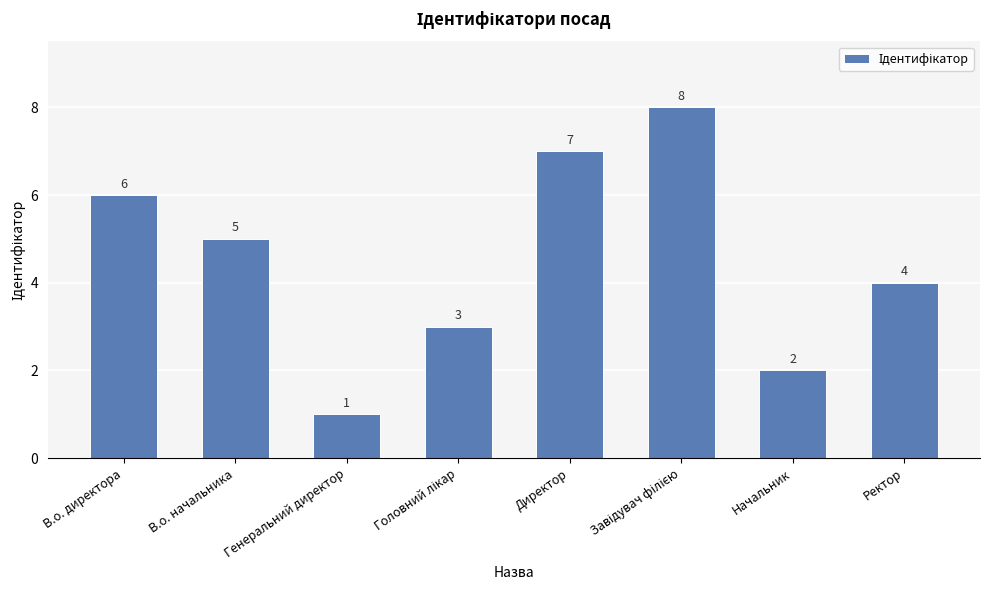

Read the value at Генеральний директор.

1